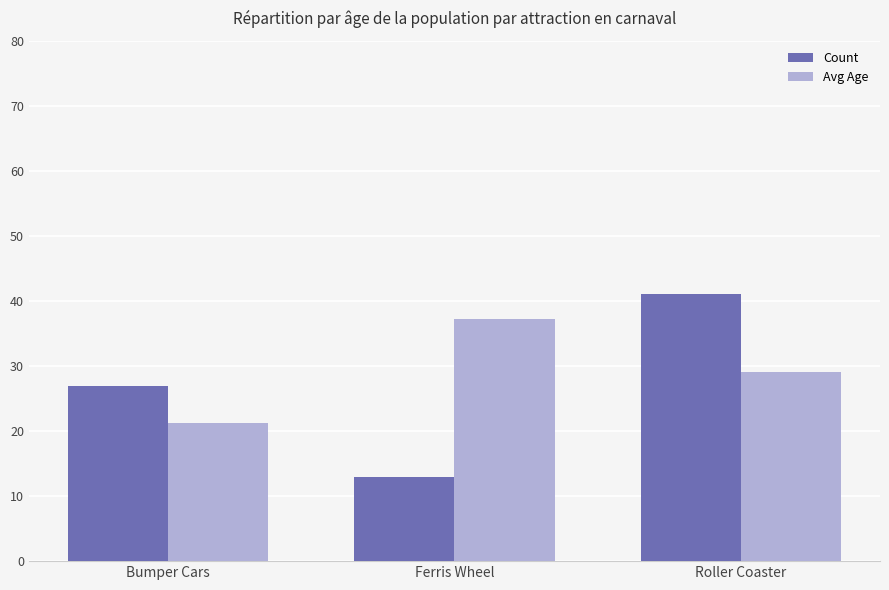

Between Bumper Cars and Roller Coaster, which series saw the biggest shift?

Count